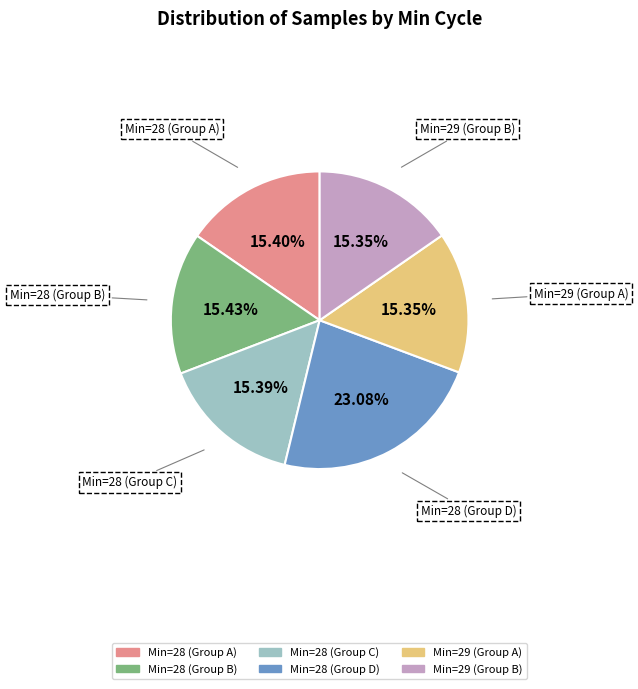

Is there a majority slice in this chart?

No